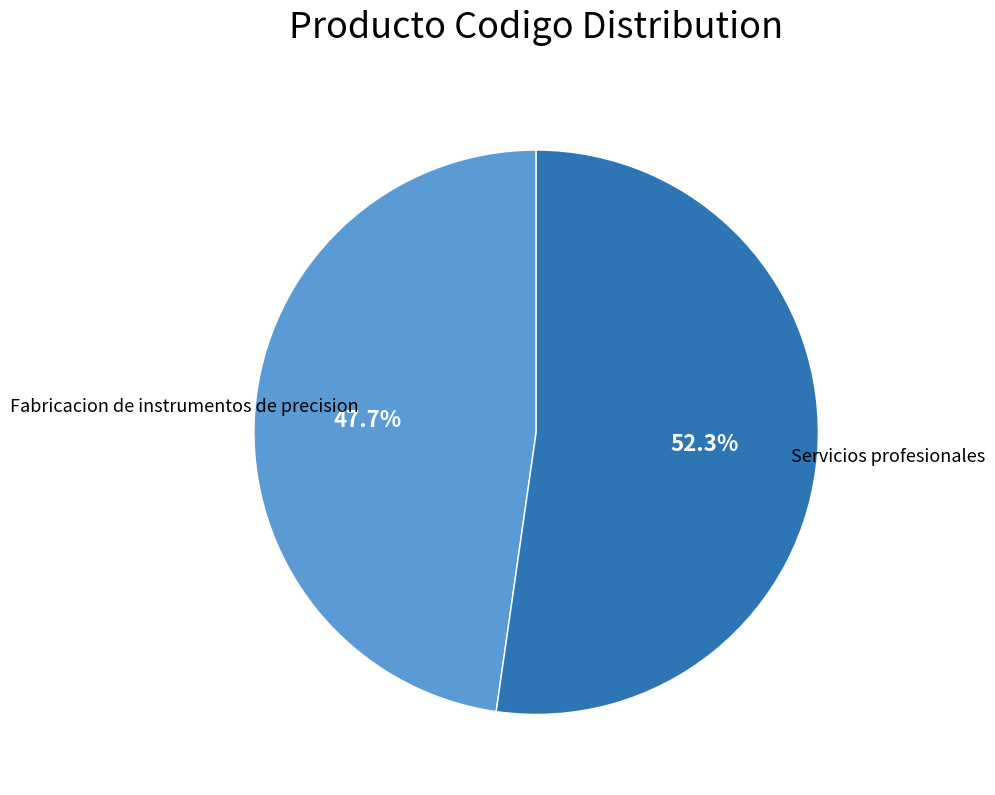

Count the number of slices in the pie.

2